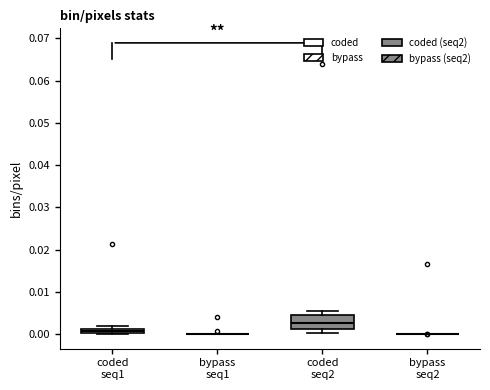

Comparing the boxes themselves (not the whiskers), which one is the tallest?

coded seq2